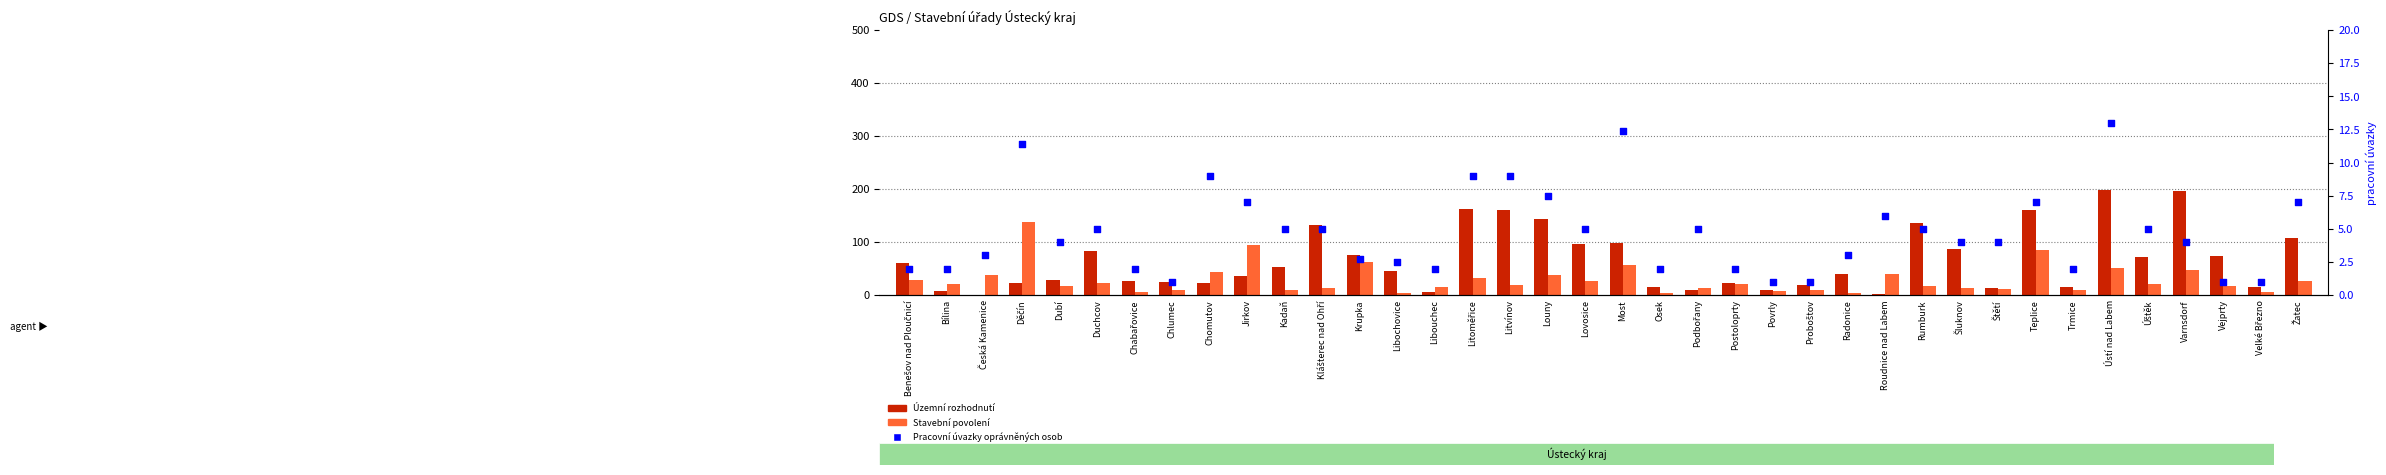

Which series has the largest Y range (max minus min)?

Územní rozhodnutí